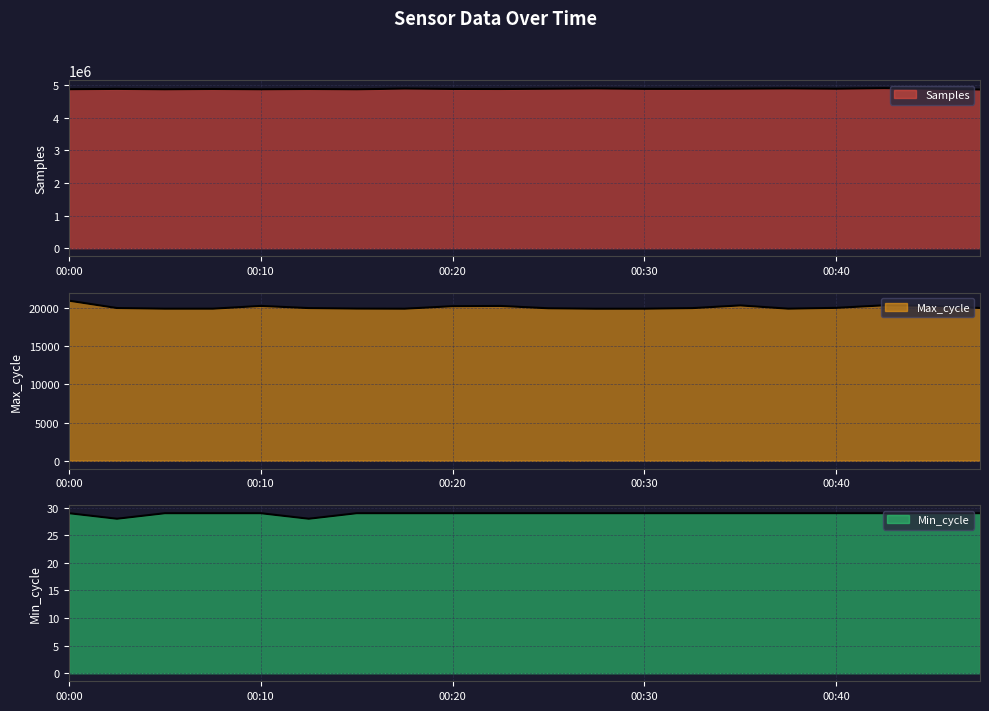

What is the value of the Min_cycle point at the 3rd from the left?

29